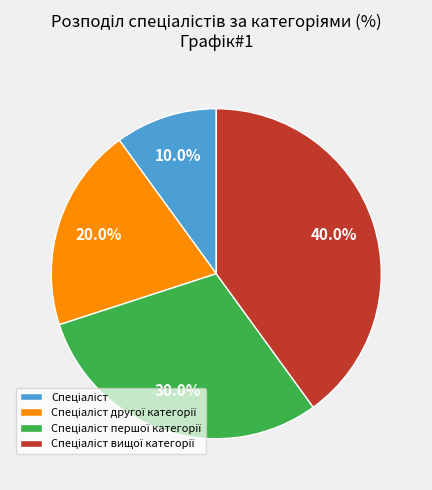

How many segments does this pie chart have?

4